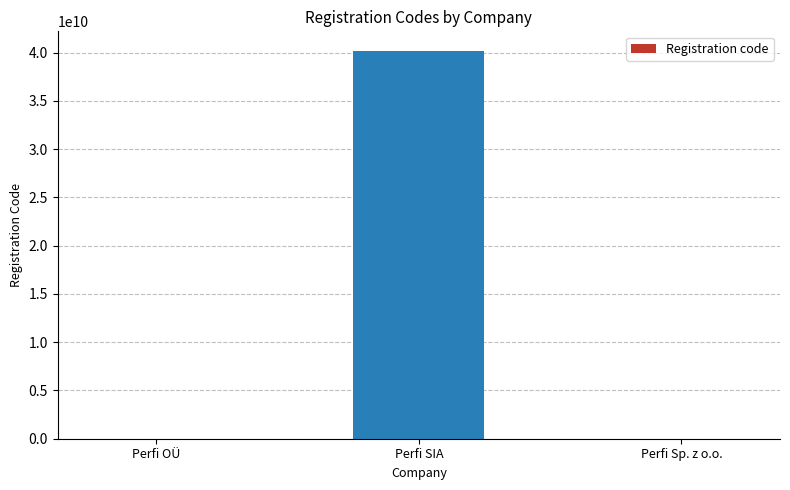

The value at Perfi SIA is 40203410702. True or false?

True